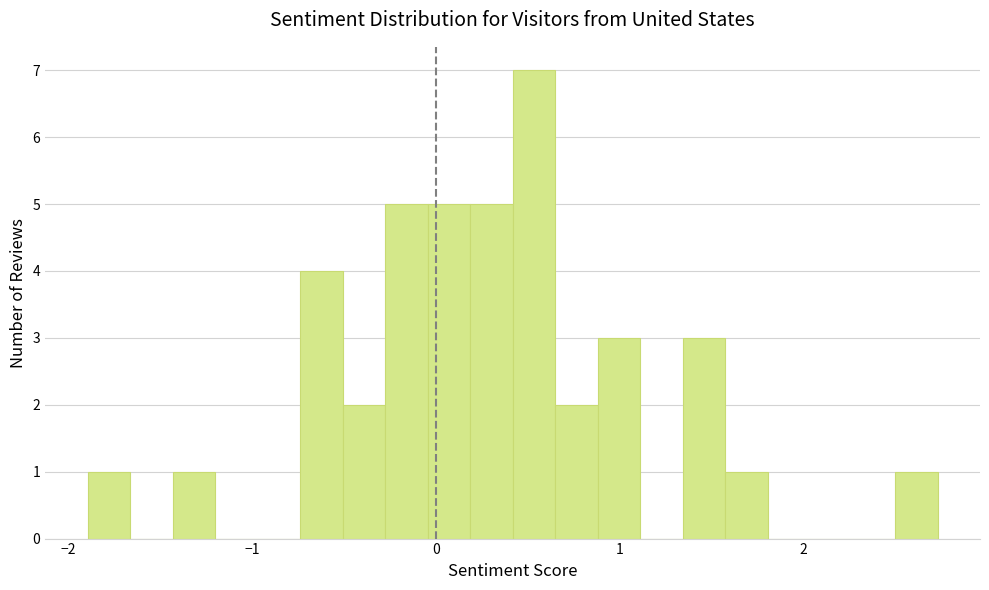

Read against the x-axis, roughly where is the centre of the tallest bar?

0.5